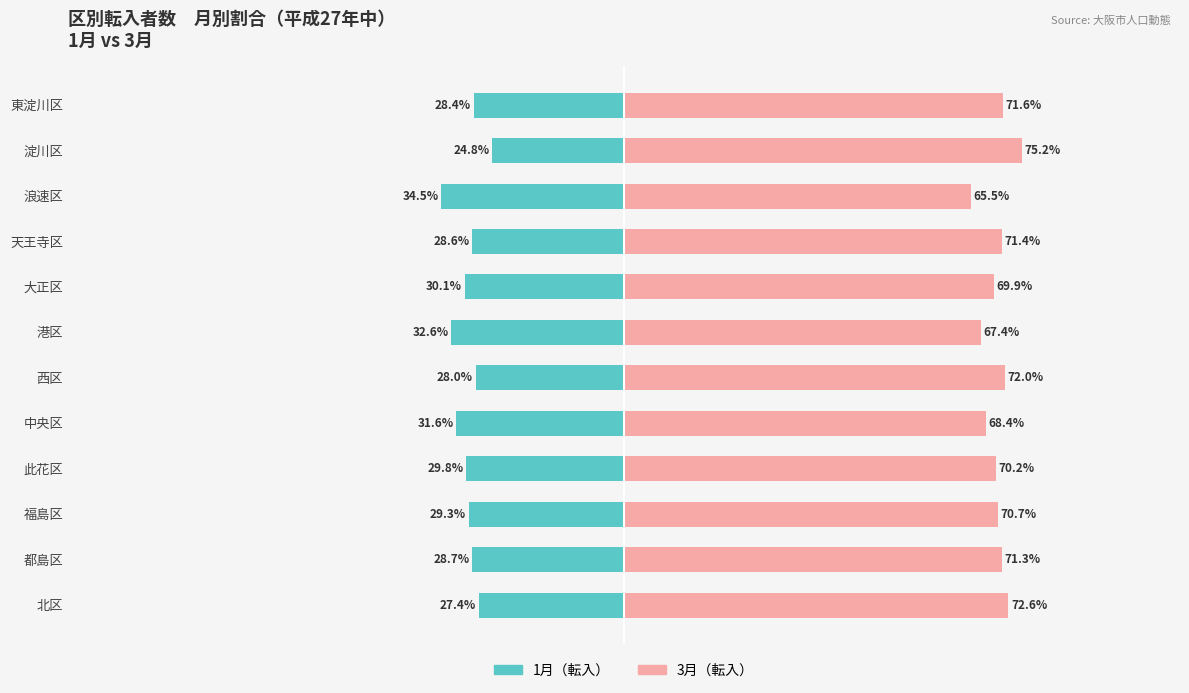

Are the bars horizontal?

Yes